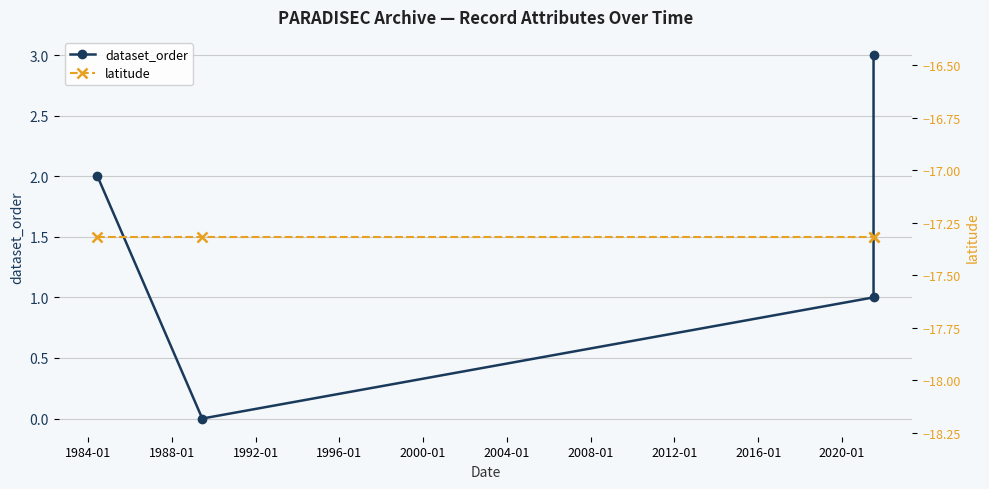

Read the dataset_order value at 1992-01.

3.0